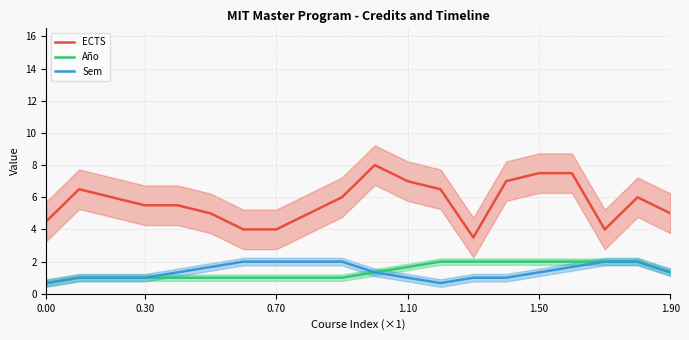

Reading left to right, transcribe all the data shown in this chart.

ECTS: 4.5	6.5	6.0	5.5	5.5	5.0	4.0	4.0	5.0	6.0	8.0	7.0	6.5	3.5	7.0	7.5	7.5	4.0	6.0	5.0
Año: 0.7	1.0	1.0	1.0	1.0	1.0	1.0	1.0	1.0	1.0	1.3	1.7	2.0	2.0	2.0	2.0	2.0	2.0	2.0	1.3
Sem: 0.7	1.0	1.0	1.0	1.3	1.7	2.0	2.0	2.0	2.0	1.3	1.0	0.7	1.0	1.0	1.3	1.7	2.0	2.0	1.3